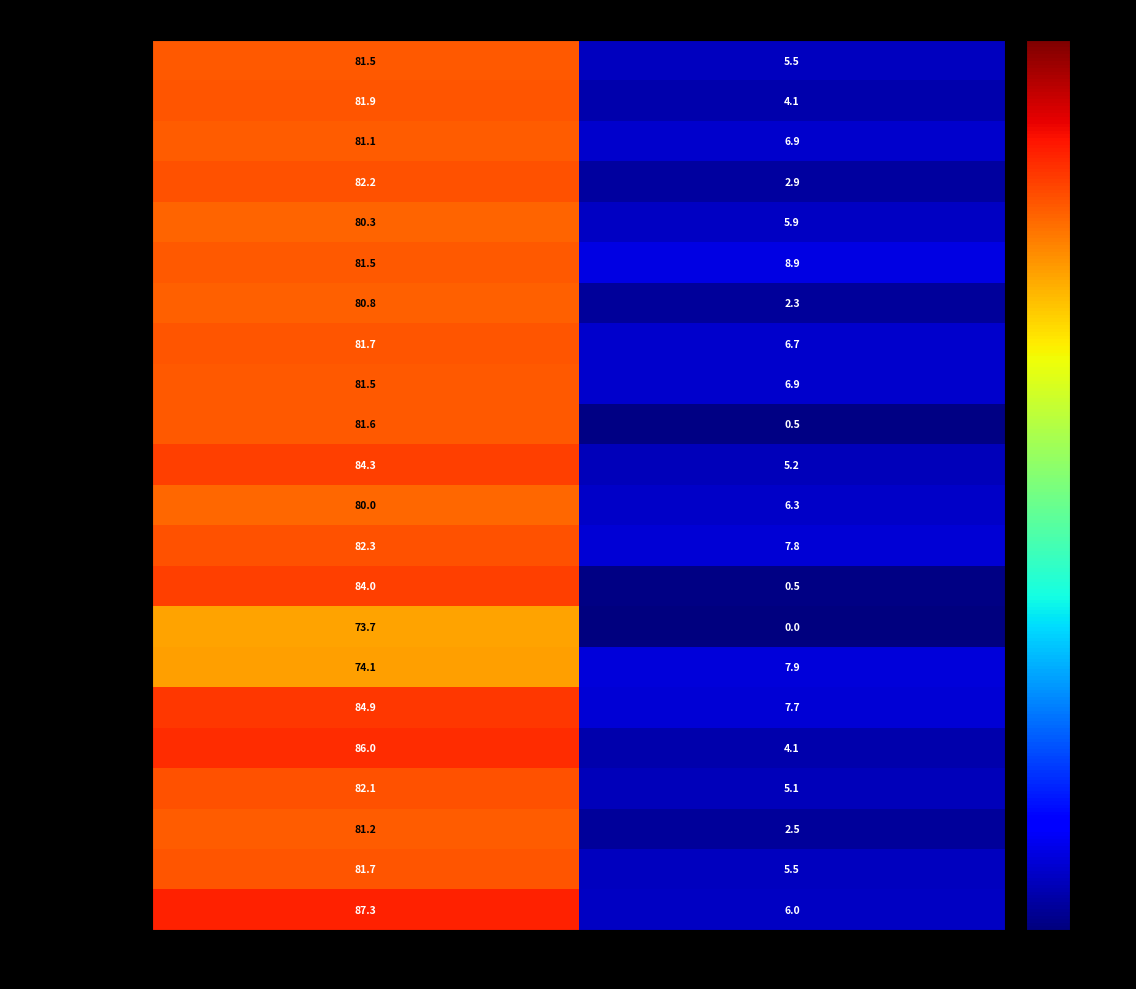

What is the sum of the Kano North values at Chores < 28 hrs and Chores >= 28 hrs?

86.2